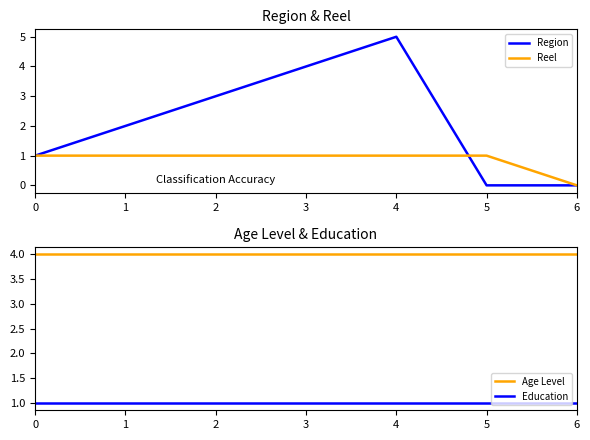

The Education series shows 1 at 1. True or false?

True